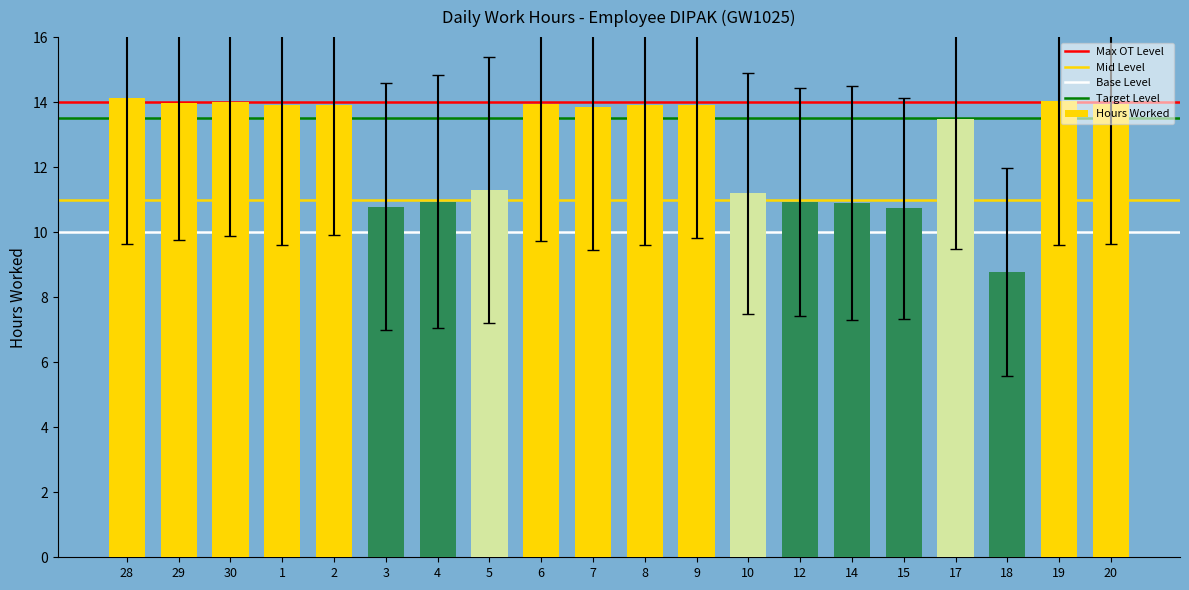

What is the change in value from 6 to 17?

-0.5